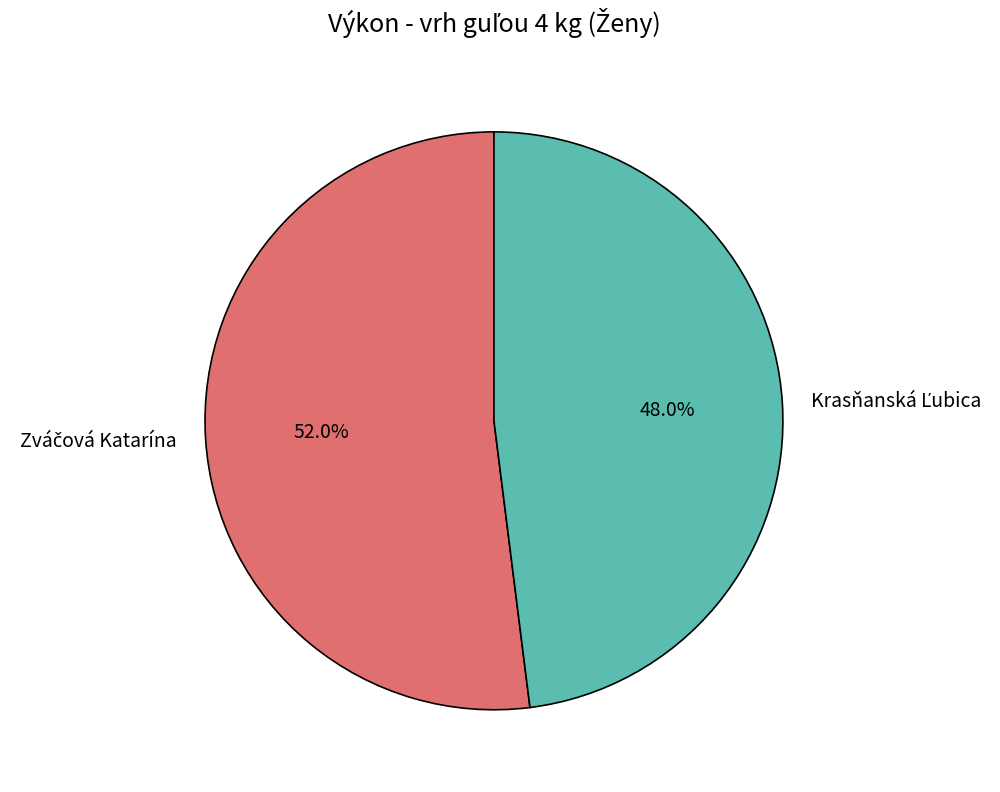

How many slices are in this pie chart?

2